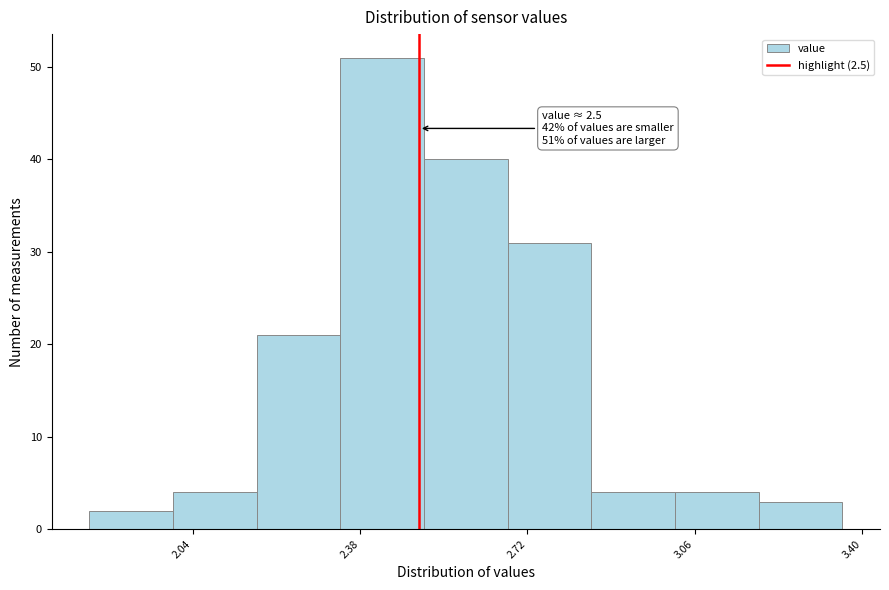

Around what value on the x-axis is the tallest bar? Give the approximate position of its centre, as read against the axis.

2.45